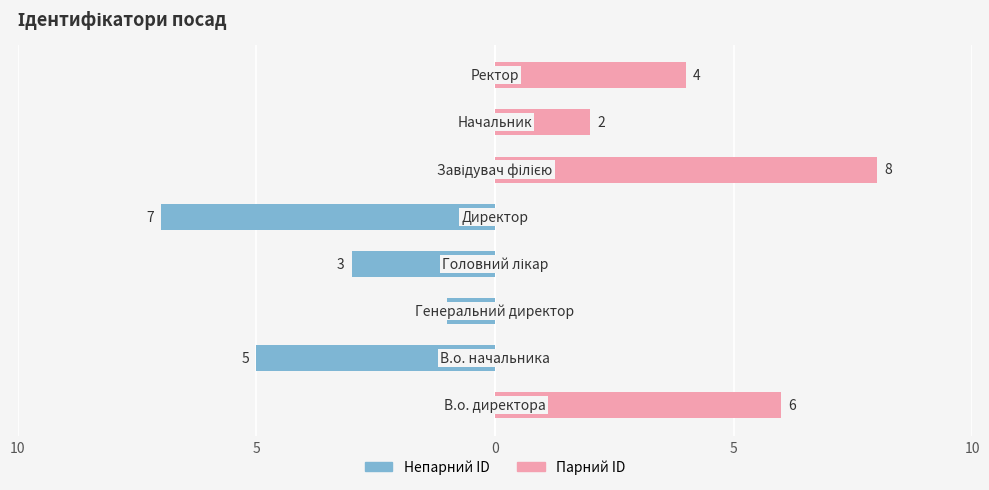

Does the chart contain any negative values?

Yes